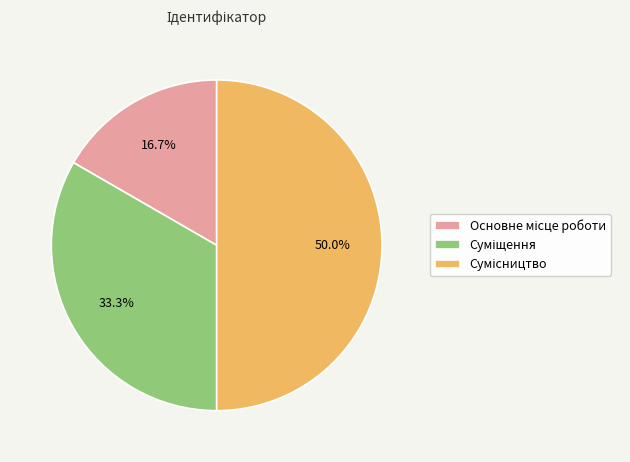

True or false: Суміщення accounts for 33% of the total.

True